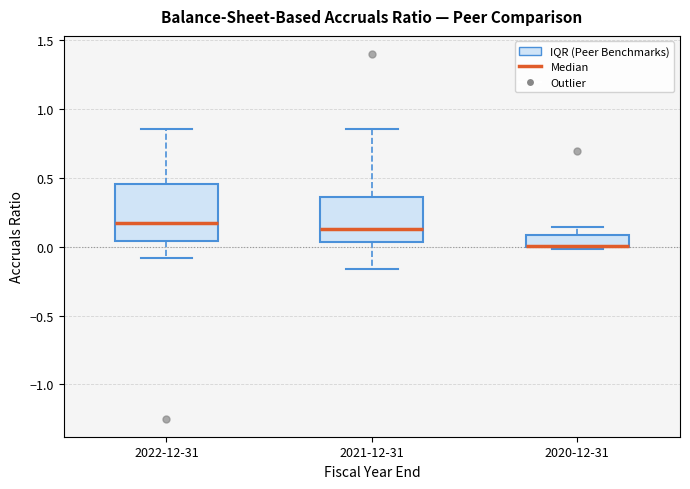

Reading left to right, transcribe this box plot: for each box, give where its median line is, the range the box spans, and where its two whiskers end, as read against the y-axis. The values are not printed on the chart, so give them approximately, as read against the axis.

2022-12-31: median 0.15, box 0.05 to 0.45, whiskers -0.10 to 0.85
2021-12-31: median 0.15, box 0.05 to 0.35, whiskers -0.15 to 0.85
2020-12-31: median 0.00 (drawn on the box's lower edge), box 0.00 to 0.10, whiskers 0.00 to 0.15